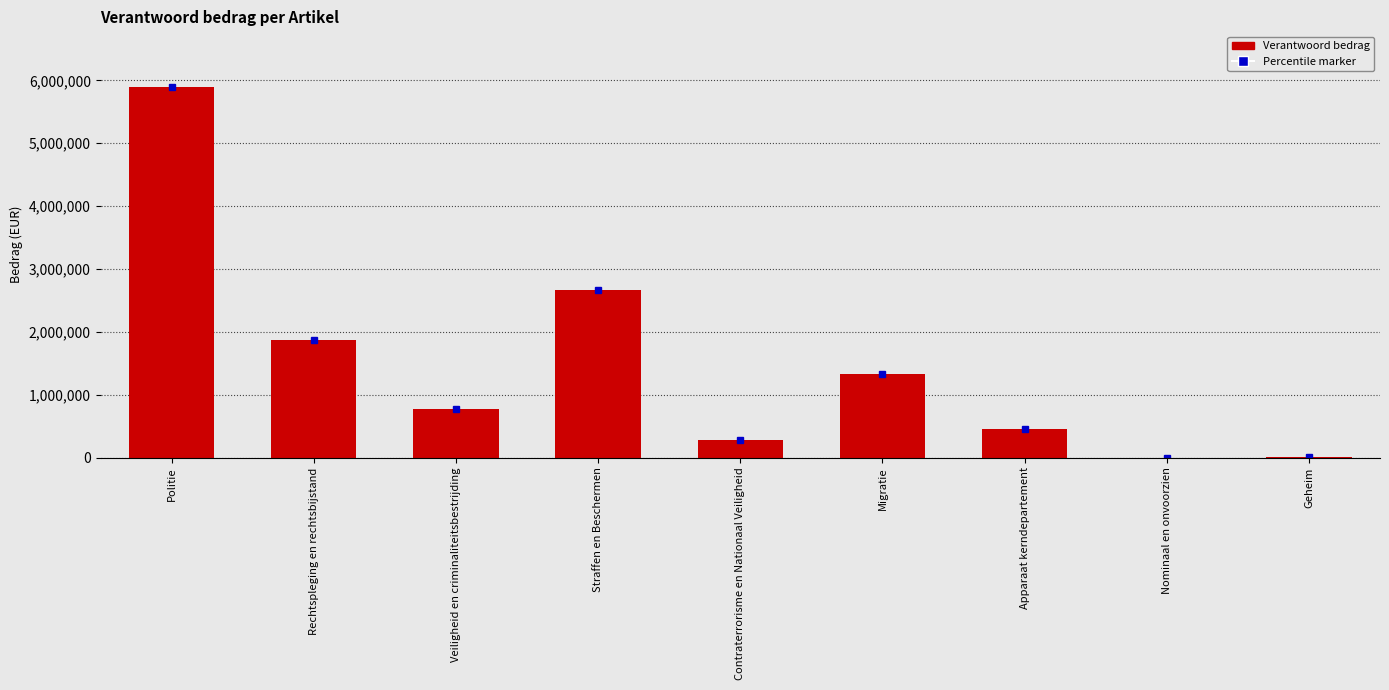

What is the sum of all values?

13268023